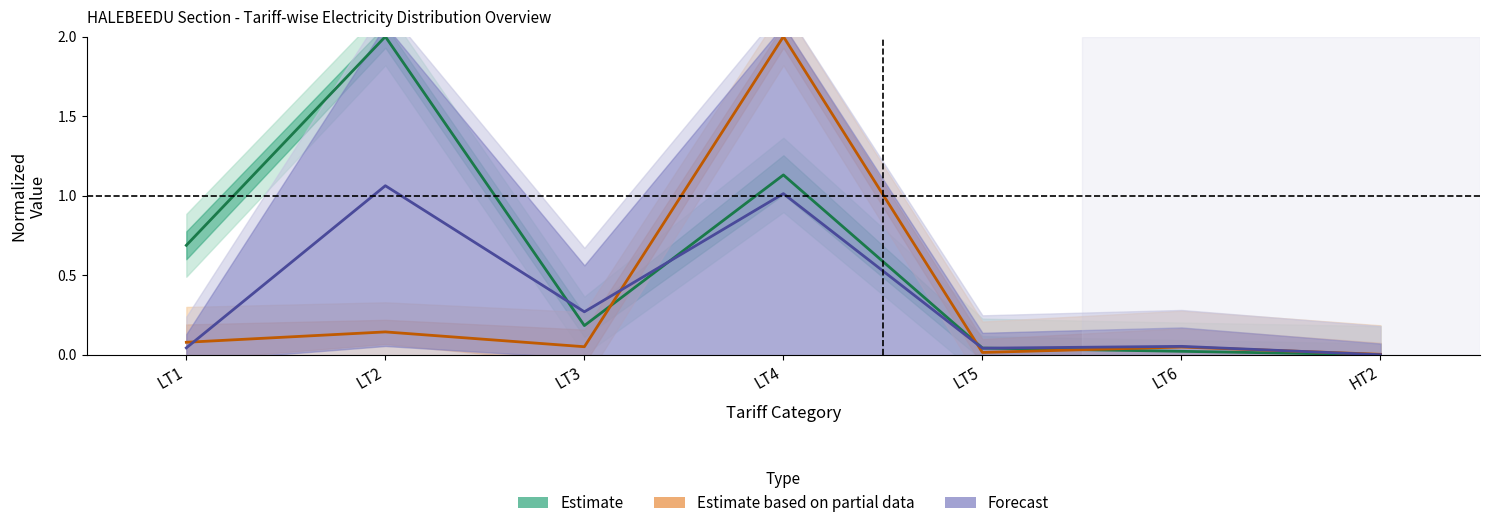

True or false: Forecast has more than 0 interior local peaks.

True